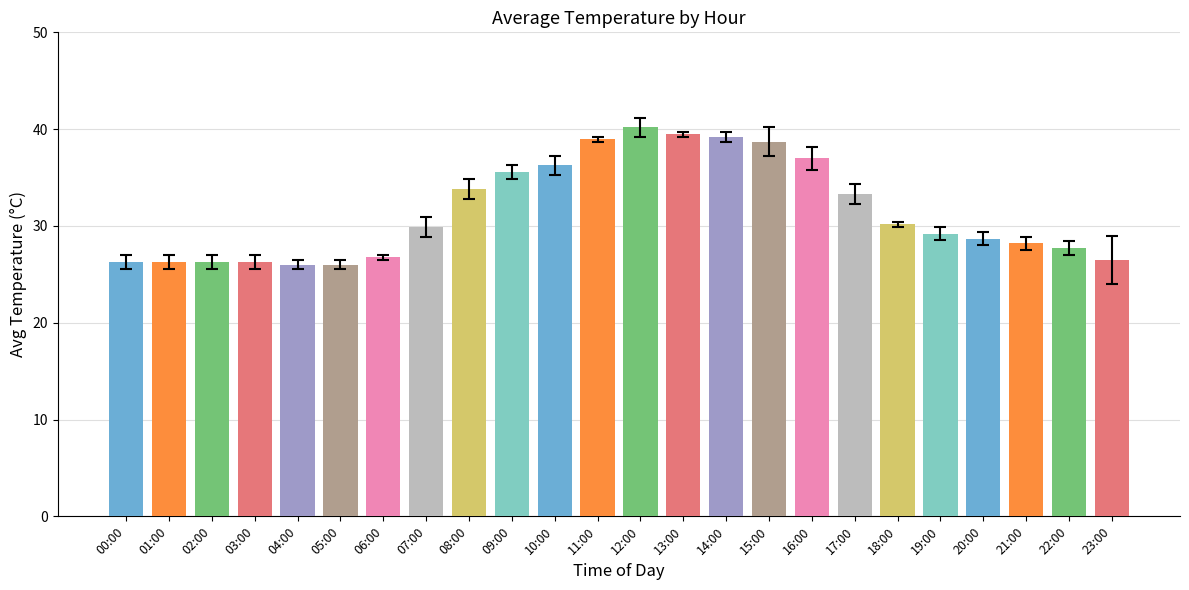

What is the average value?

31.5